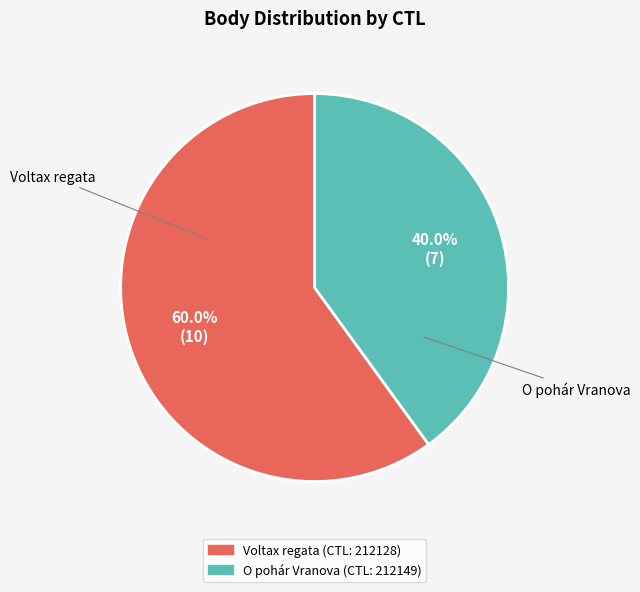

To the nearest percent, what is the difference between the largest and smallest slice percentages?

20%